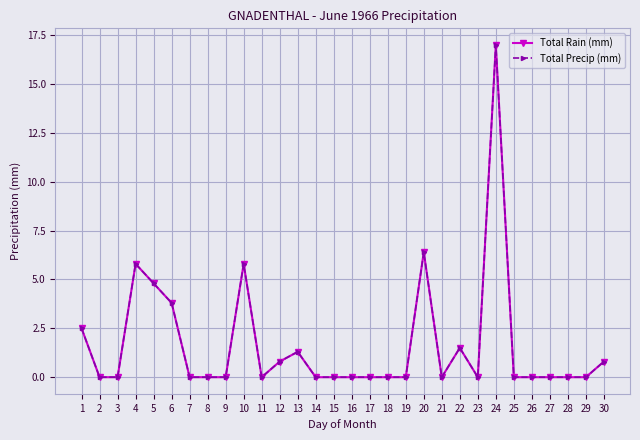

Which category has the lowest value in the Total Precip (mm) series?

2